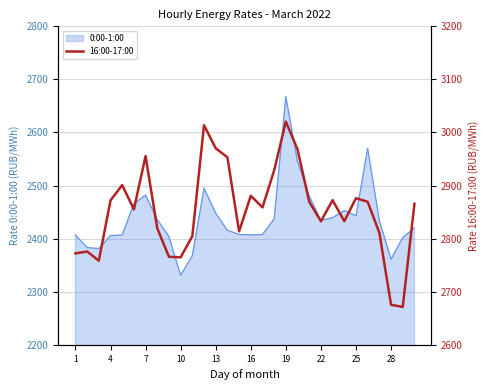

True or false: the data has more than 0 interior local peaks.

True